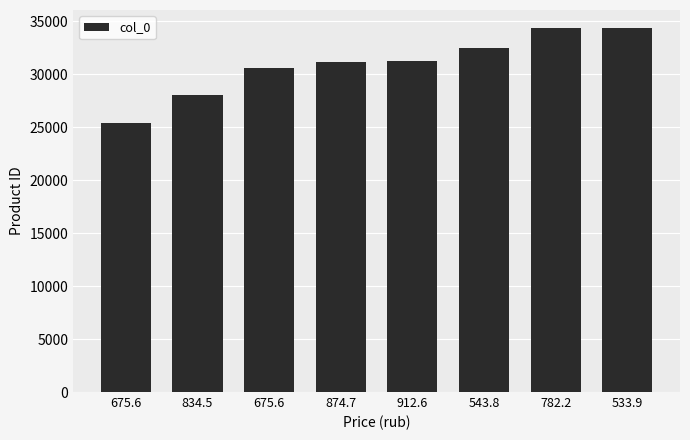

How many categories are shown in the chart?

8